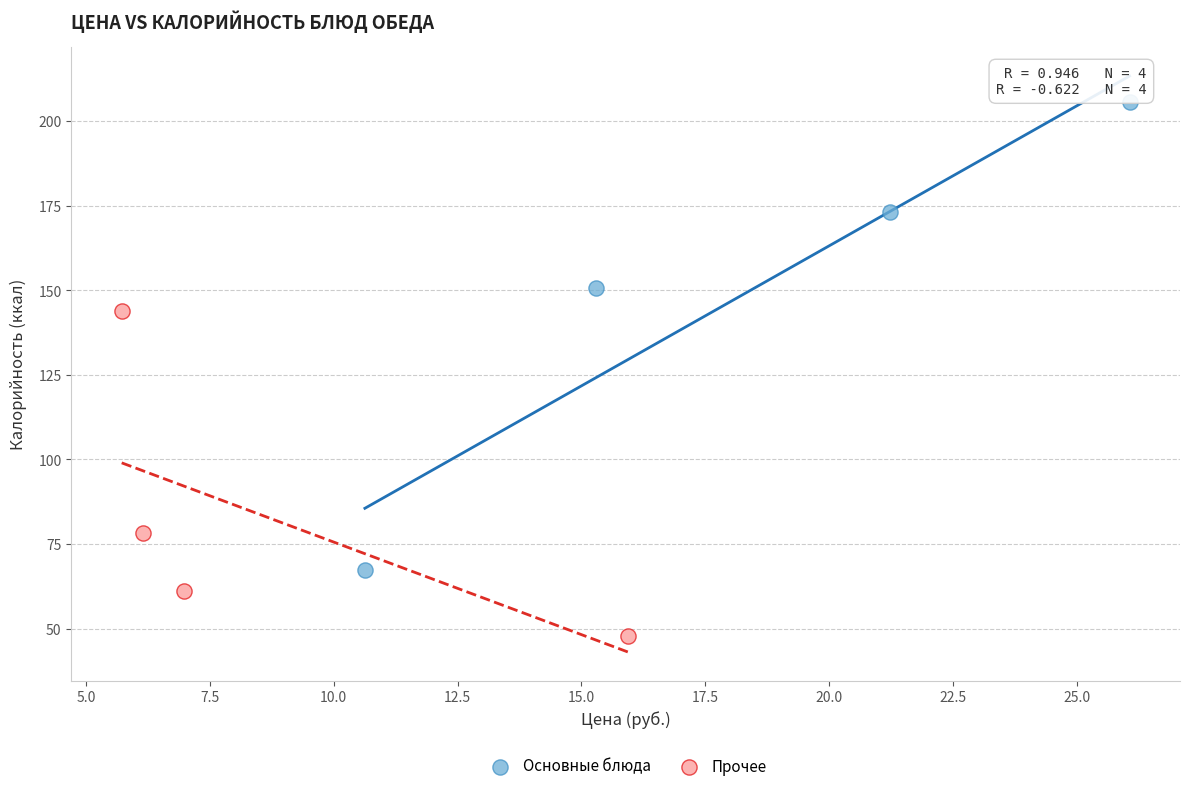

Which series has the largest Y range (max minus min)?

Основные блюда